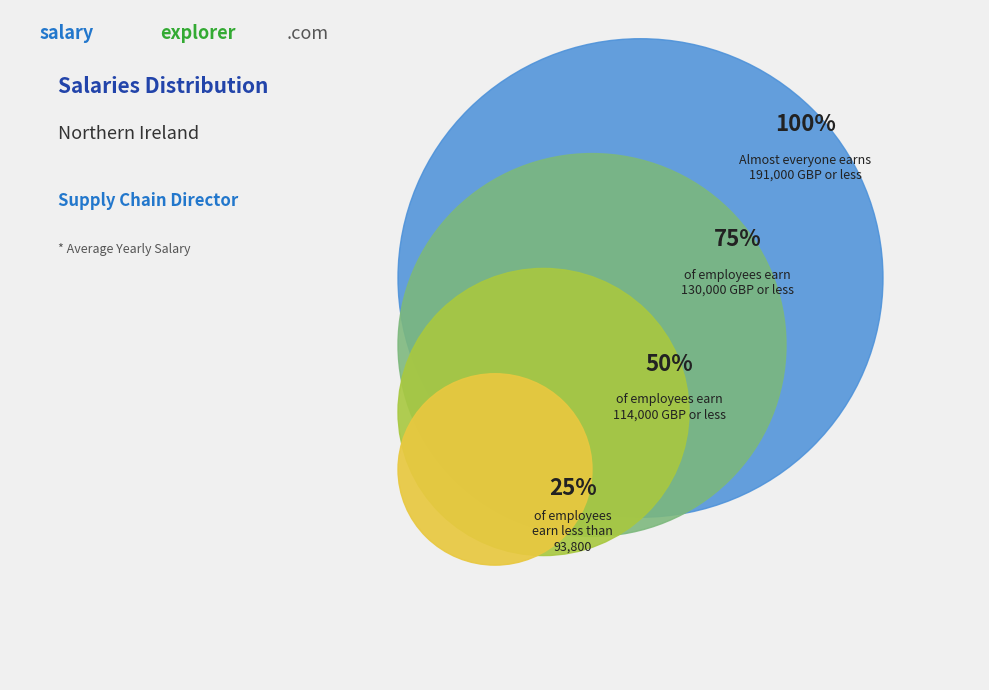

Which has a higher value, 1 or 0?

1